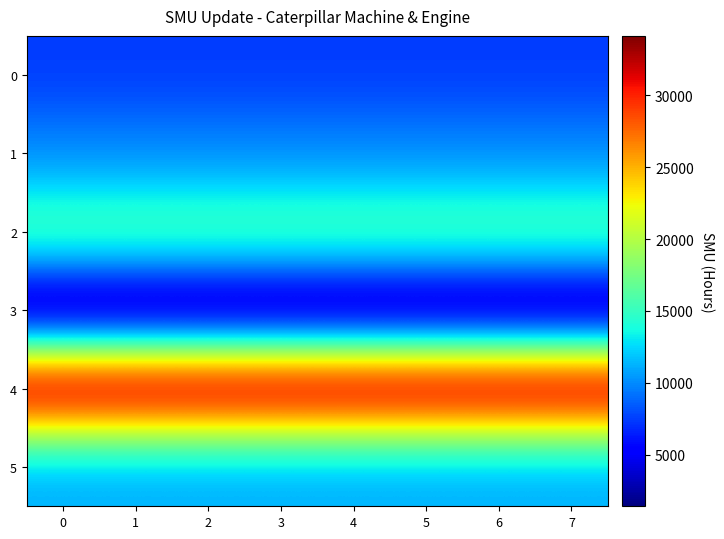

Reading left to right, list all the values displayed in this chart.

0: 0=7402.2	1=7402.2	2=7402.2	3=7402.2	4=7402.2	5=7402.2	6=7402.2	7=7402.2
1: 0=9981.4	1=9981.4	2=9981.4	3=9981.4	4=9981.4	5=9981.4	6=9981.4	7=9981.4
2: 0=16054.2	1=16054.2	2=16054.2	3=16054.2	4=16054.2	5=16054.2	6=16054.2	7=16054.2
3: 0=1396.4	1=1396.4	2=1396.4	3=1396.4	4=1396.4	5=1396.4	6=1396.4	7=1396.4
4: 0=34138.0	1=34138.0	2=34138.0	3=34138.0	4=34138.0	5=34138.0	6=34138.0	7=34138.0
5: 0=10993.9	1=10993.9	2=10993.9	3=10993.9	4=10993.9	5=10993.9	6=10993.9	7=10993.9